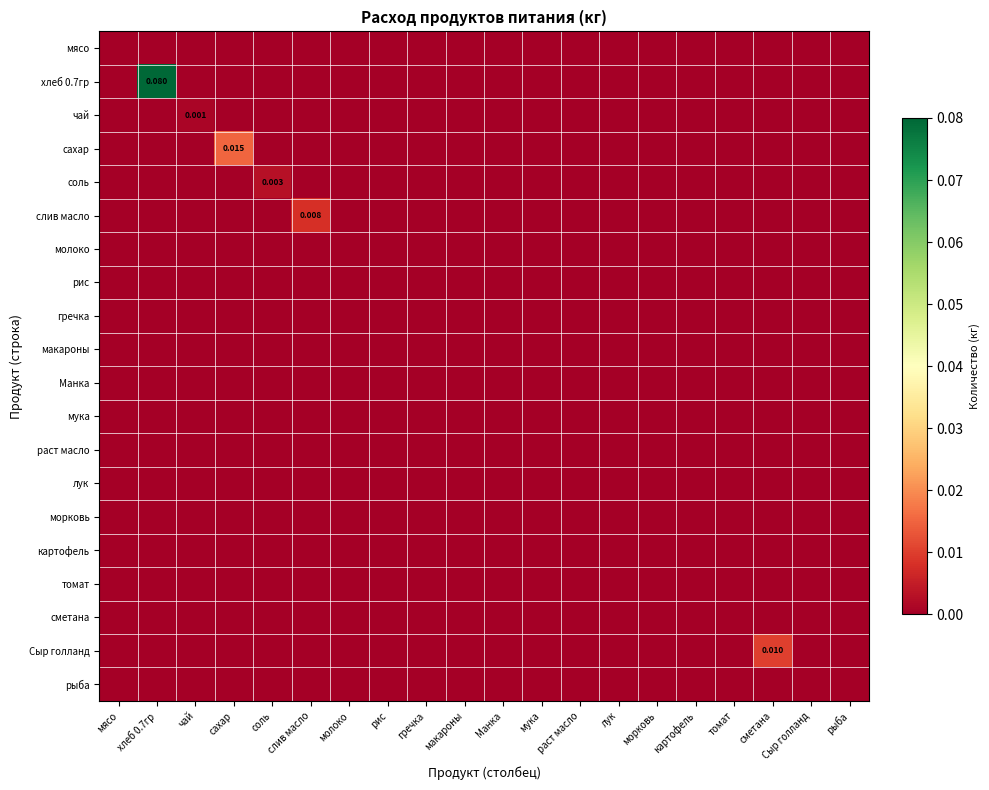

List the series in order of their peak value, lowest first.

мясо, молоко, рис, гречка, макароны, Манка, мука, раст масло, лук, морковь, картофель, томат, сметана, рыба, чай, соль, слив масло, Сыр голланд, сахар, хлеб 0.7гр